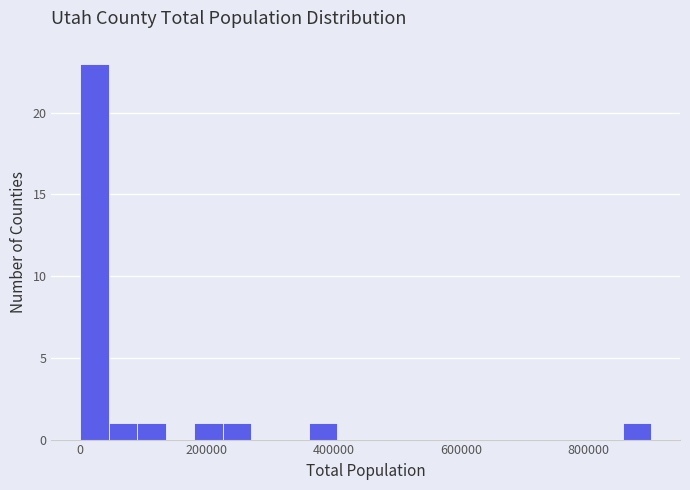

Read against the x-axis, roughly where is the centre of the tallest bar?

20000